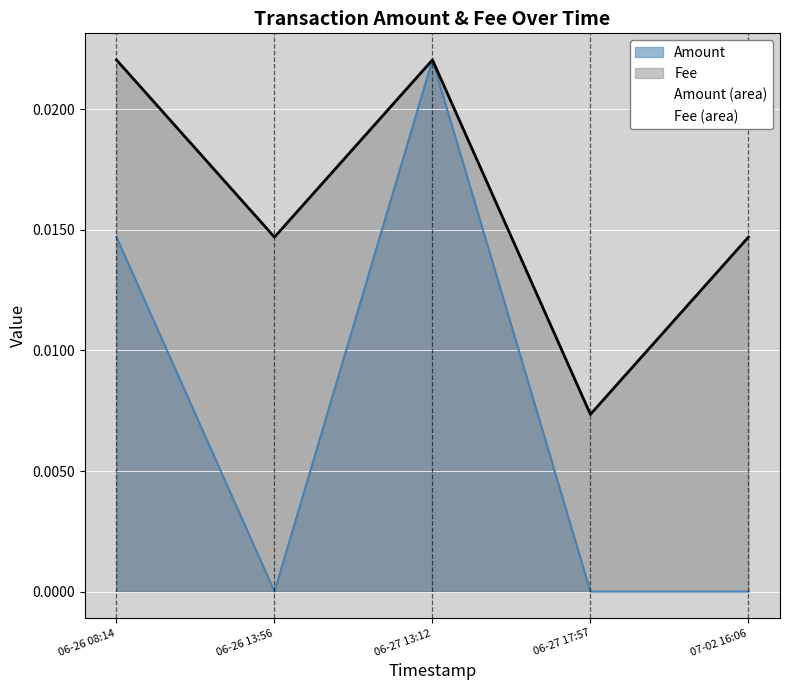

How many distinct data groups are displayed?

2